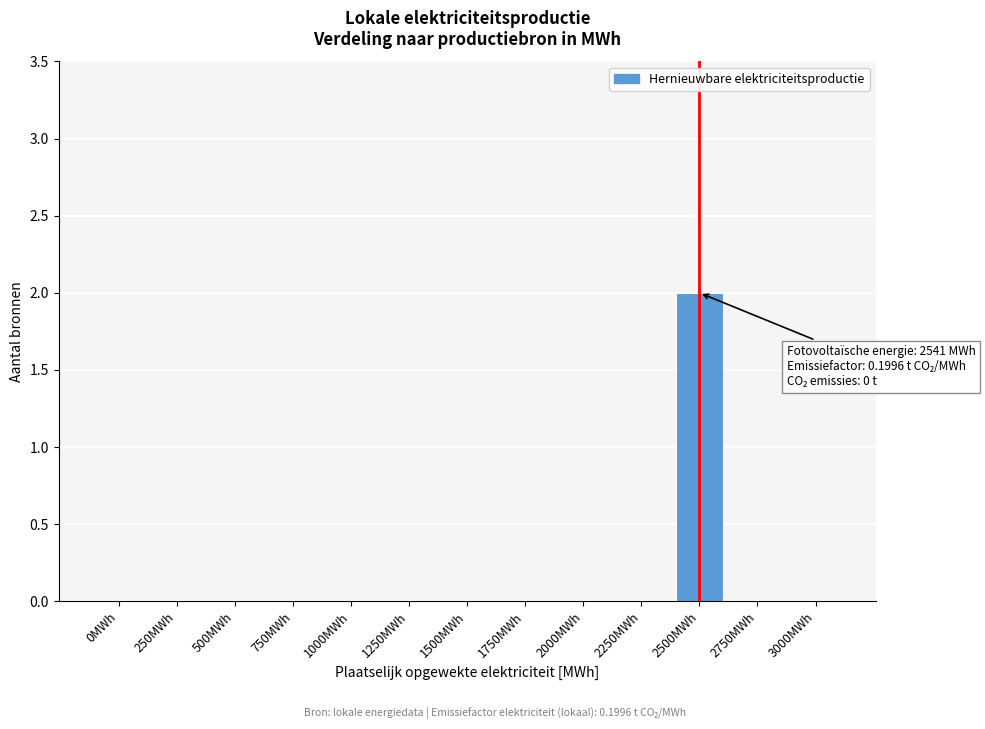

Reading left to right, transcribe all the data shown in this chart.

0MWh=0	250MWh=0	500MWh=0	750MWh=0	1000MWh=0	1250MWh=0	1500MWh=0	1750MWh=0	2000MWh=0	2250MWh=0	2500MWh=2	2750MWh=0	3000MWh=0